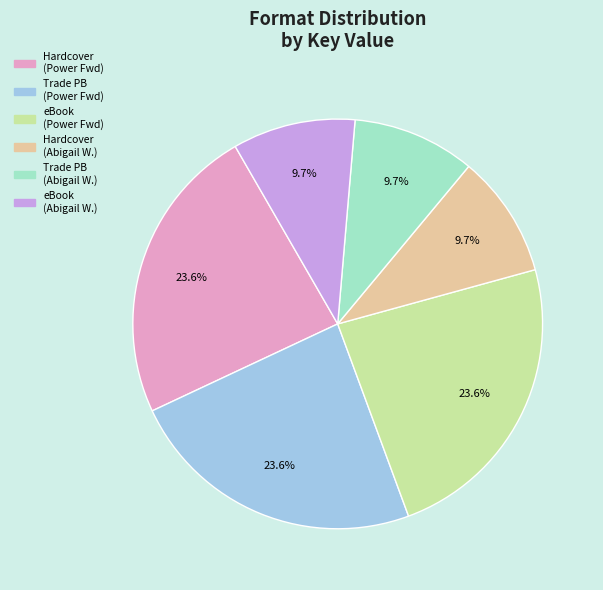

Do eBook (Abigail W.) and Hardcover (Power Fwd) together represent more than half of the pie?

No